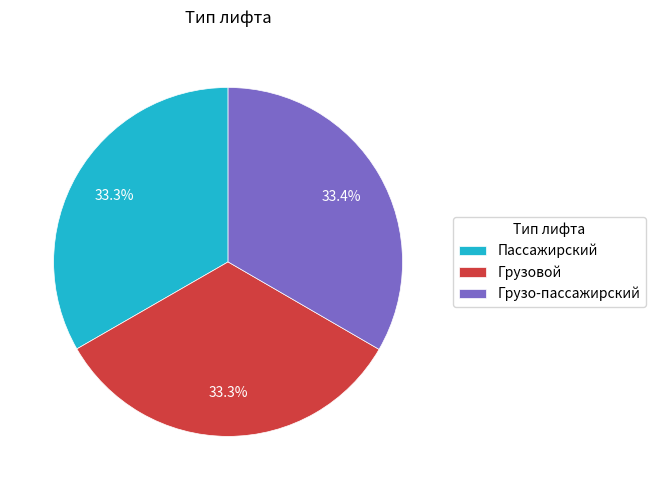

Approximately how many times larger is the value at Грузовой compared to Грузо-пассажирский?

1.0